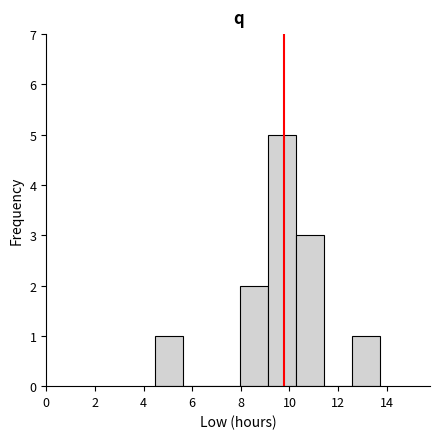

Reading left to right, list every bar in this chart as the range it spans on the x-axis followed by its height. Neither the bar edges nor the heights are printed on the chart, so give them approximately, as read against the axes.

4.4 to 5.6: 1
5.6 to 6.8: 0
6.8 to 8.0: 0
8.0 to 9.2: 2
9.2 to 10.2: 5
10.2 to 11.4: 3
11.4 to 12.6: 0
12.6 to 13.8: 1